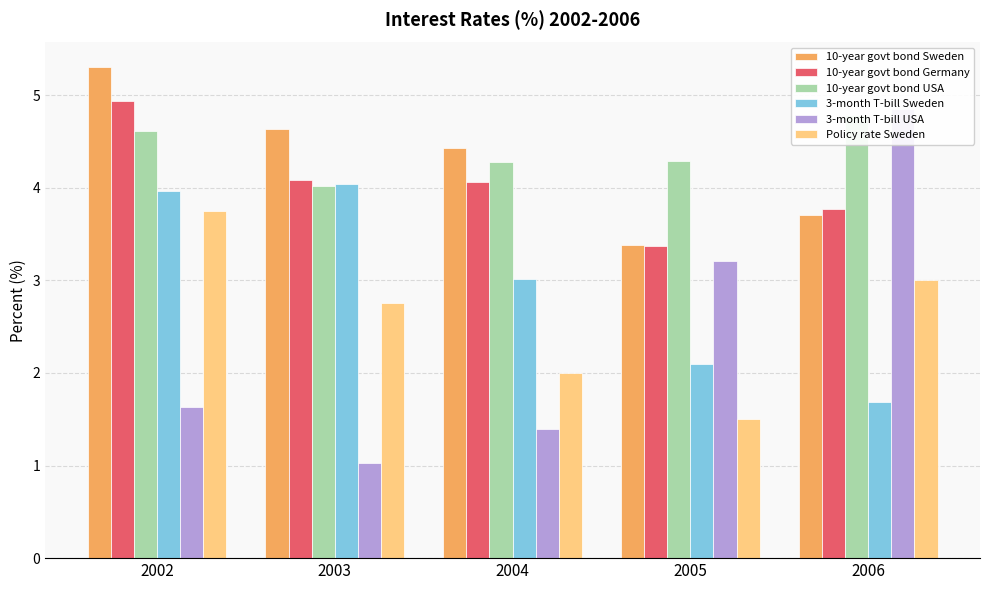

How many distinct data groups are displayed?

6